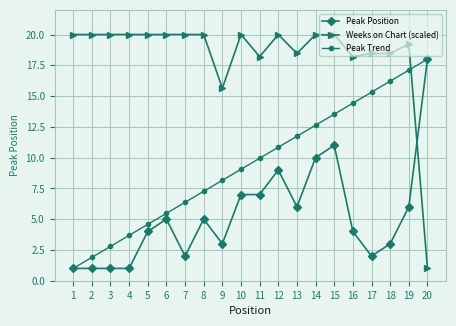

Reading right to left, extract all data points from this chart.

Peak Position: 20=18.0	19=6.0	18=3.0	17=2.0	16=4.0	15=11.0	14=10.0	13=6.0	12=9.0	11=7.0	10=7.0	9=3.0	8=5.0	7=2.0	6=5.0	5=4.0	4=1.0	3=1.0	2=1.0	1=1.0
Weeks on Chart (scaled): 20=1.0	19=19.2	18=18.5	17=18.5	16=18.2	15=20.0	14=20.0	13=18.5	12=20.0	11=18.2	10=20.0	9=15.6	8=20.0	7=20.0	6=20.0	5=20.0	4=20.0	3=20.0	2=20.0	1=20.0
Peak Trend: 20=18.0	19=17.1	18=16.2	17=15.3	16=14.4	15=13.5	14=12.6	13=11.7	12=10.8	11=9.9	10=9.1	9=8.2	8=7.3	7=6.4	6=5.5	5=4.6	4=3.7	3=2.8	2=1.9	1=1.0